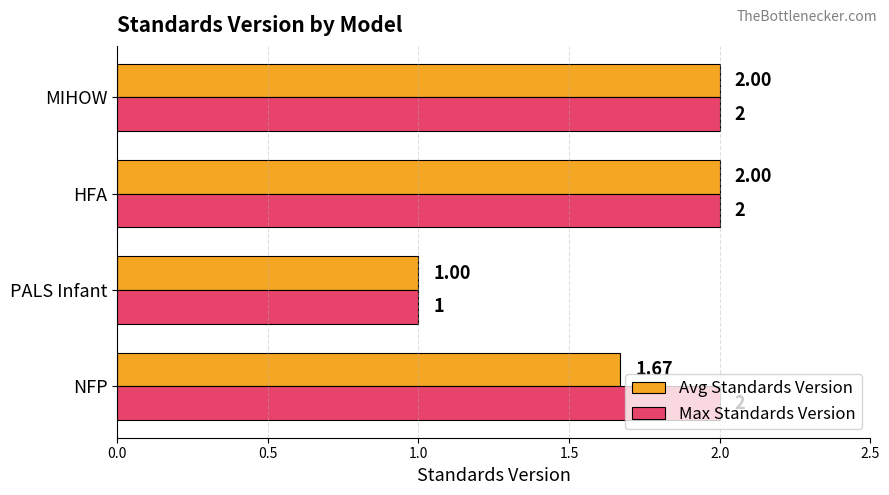

List the series in order of their overall mean, highest first.

Max Standards Version, Avg Standards Version